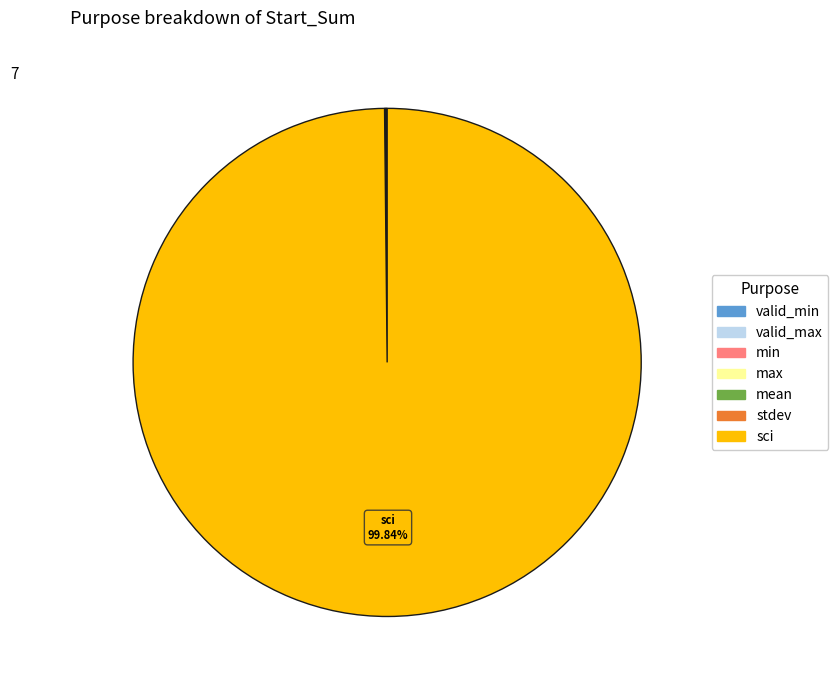

Which category has the biggest portion of the pie?

sci